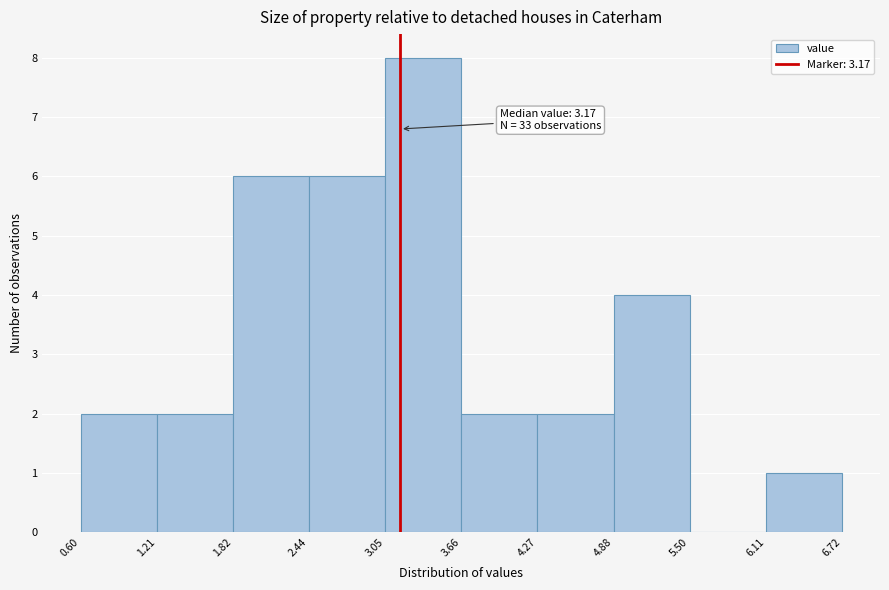

Which range on the x-axis has the tallest bar?

3.05 to 3.66